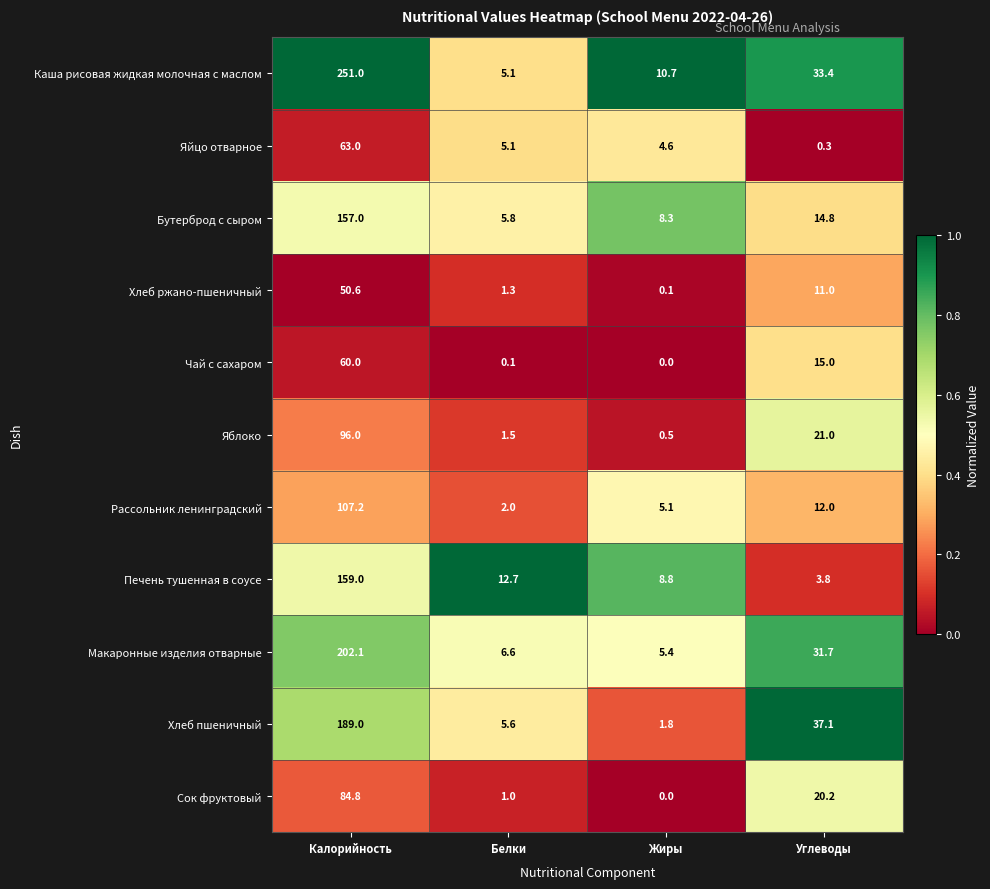

Where is Чай с сахаром nearest to the value 30?

Углеводы